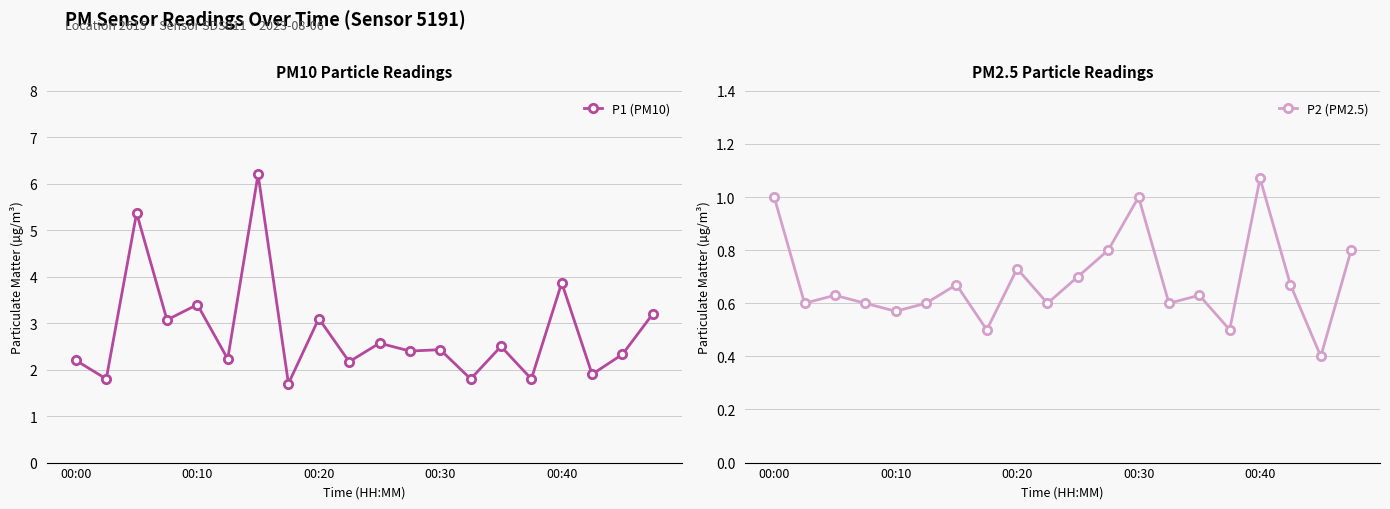

True or false: P2 (PM2.5) and P1 (PM10) intersect in this chart.

False